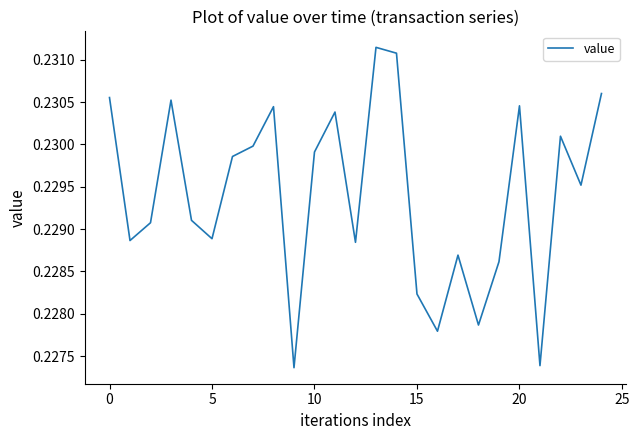

Reading left to right, transcribe all the data shown in this chart.

0.2	0.2	0.2	0.2	0.2	0.2	0.2	0.2	0.2	0.2	0.2	0.2	0.2	0.2	0.2	0.2	0.2	0.2	0.2	0.2	0.2	0.2	0.2	0.2	0.2